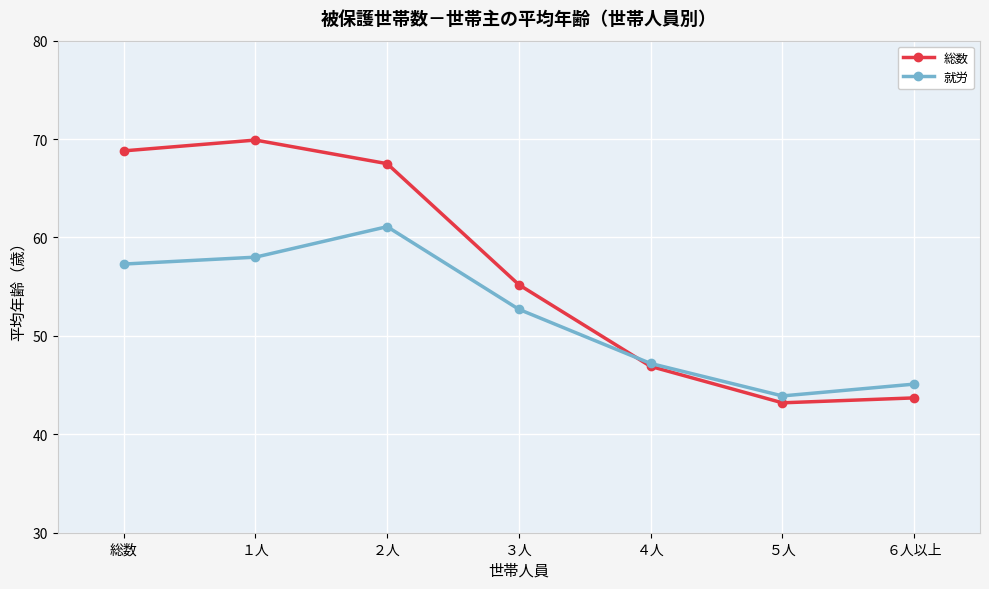

How many values in the 総数 series are below 55?

3